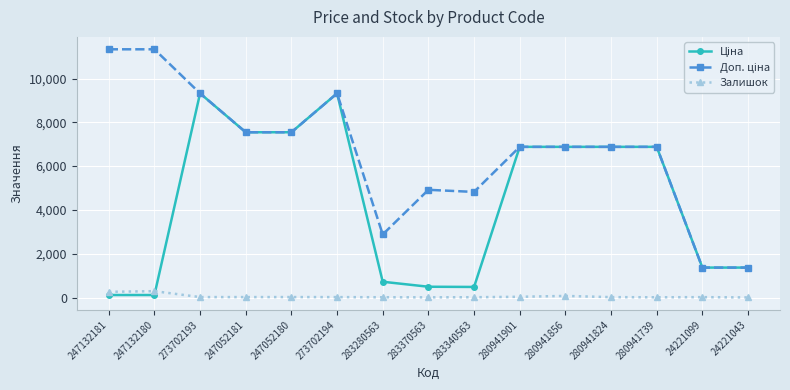

True or false: Залишок has more than 1 points higher than both neighbors.

True